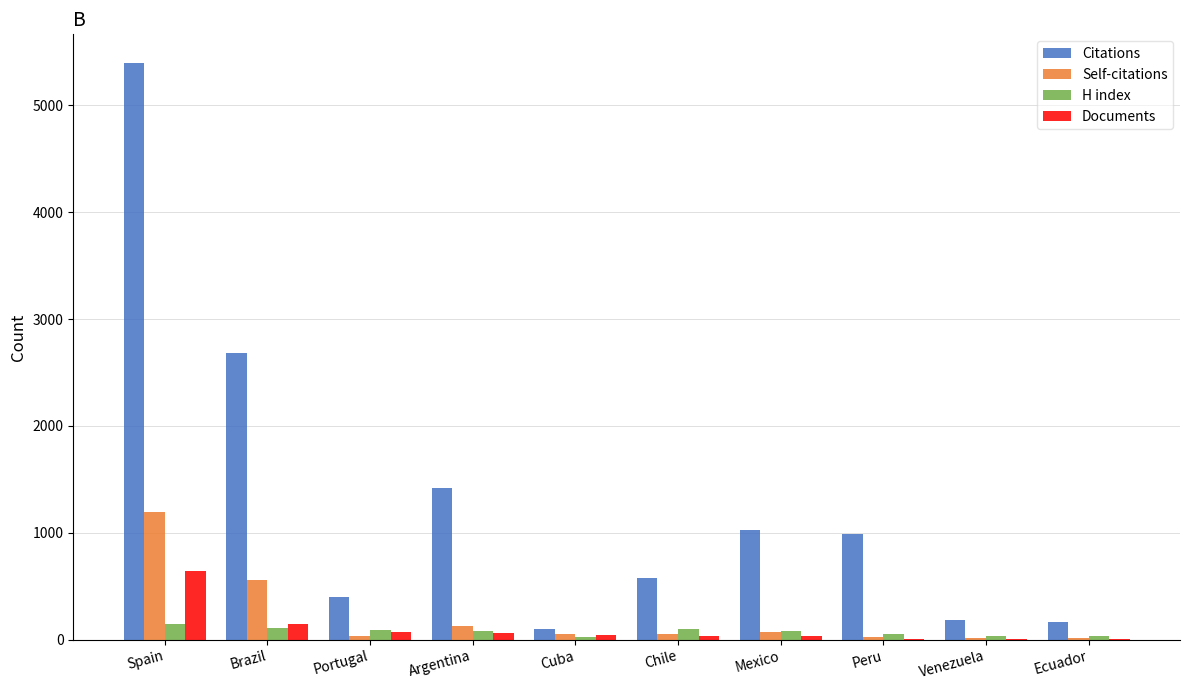

Where is Documents nearest to the value 321?

Brazil